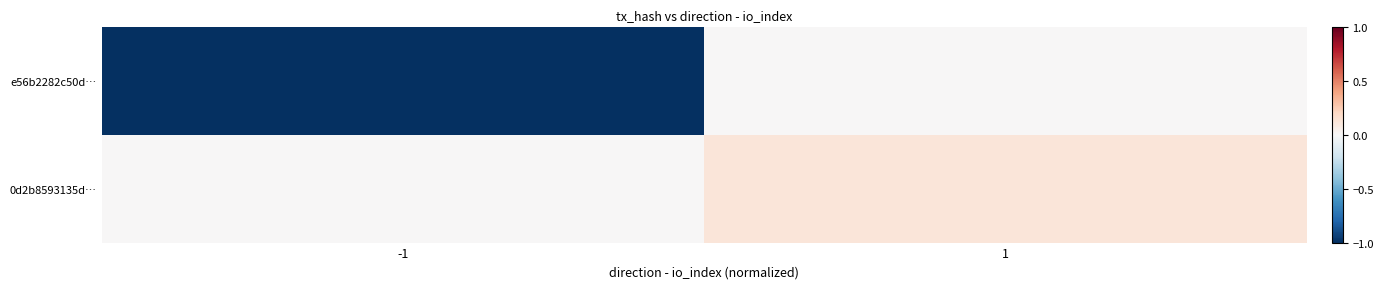

At which category is the sum across all series the highest?

1